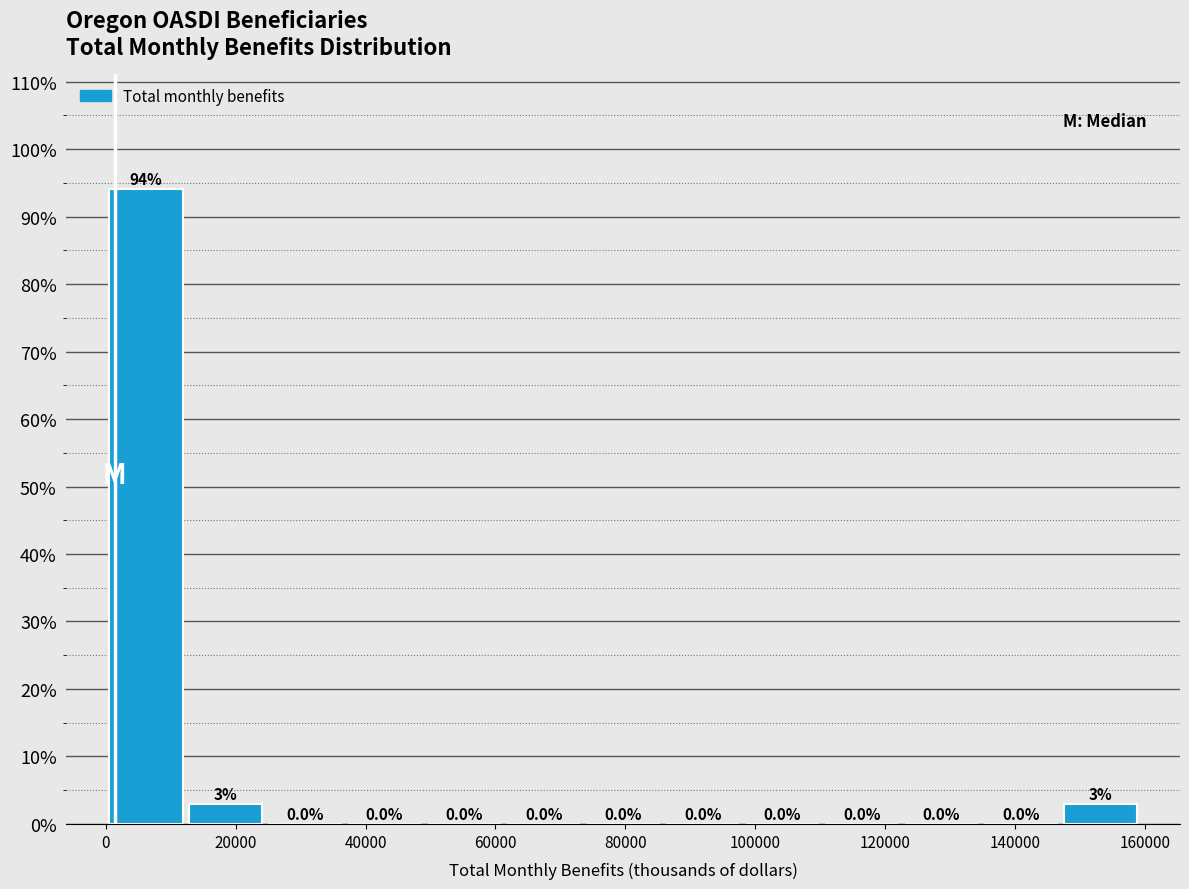

Over which range of the x-axis is the bar tallest?

0 to 12000